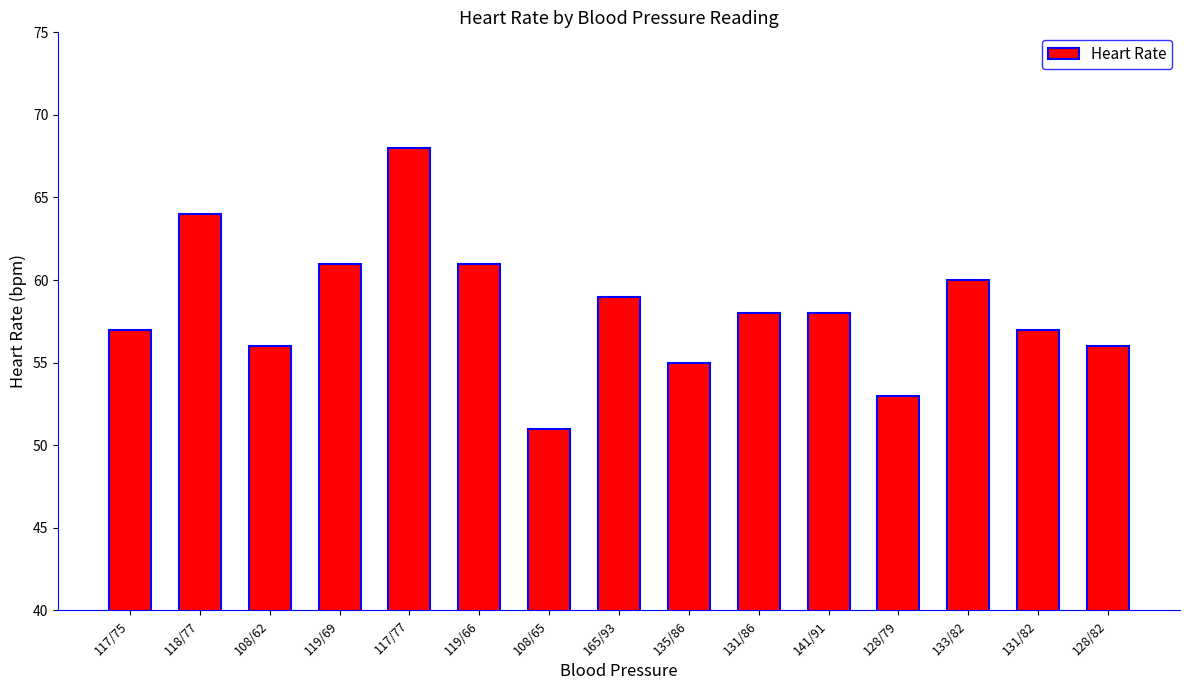

True or false: the data shows 16 at 165/93.

False